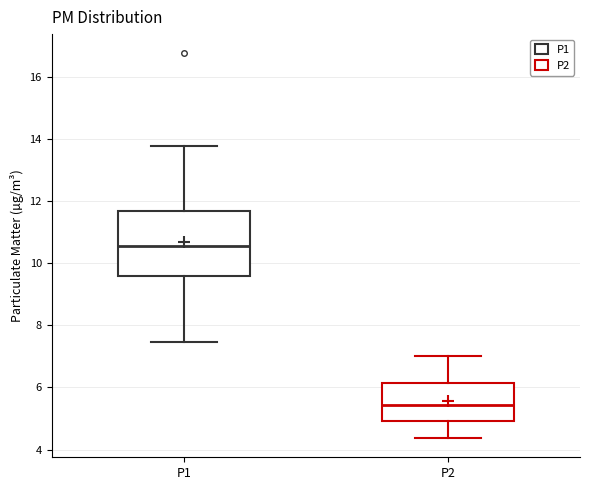

Comparing the boxes themselves (not the whiskers), which one is the tallest?

P1